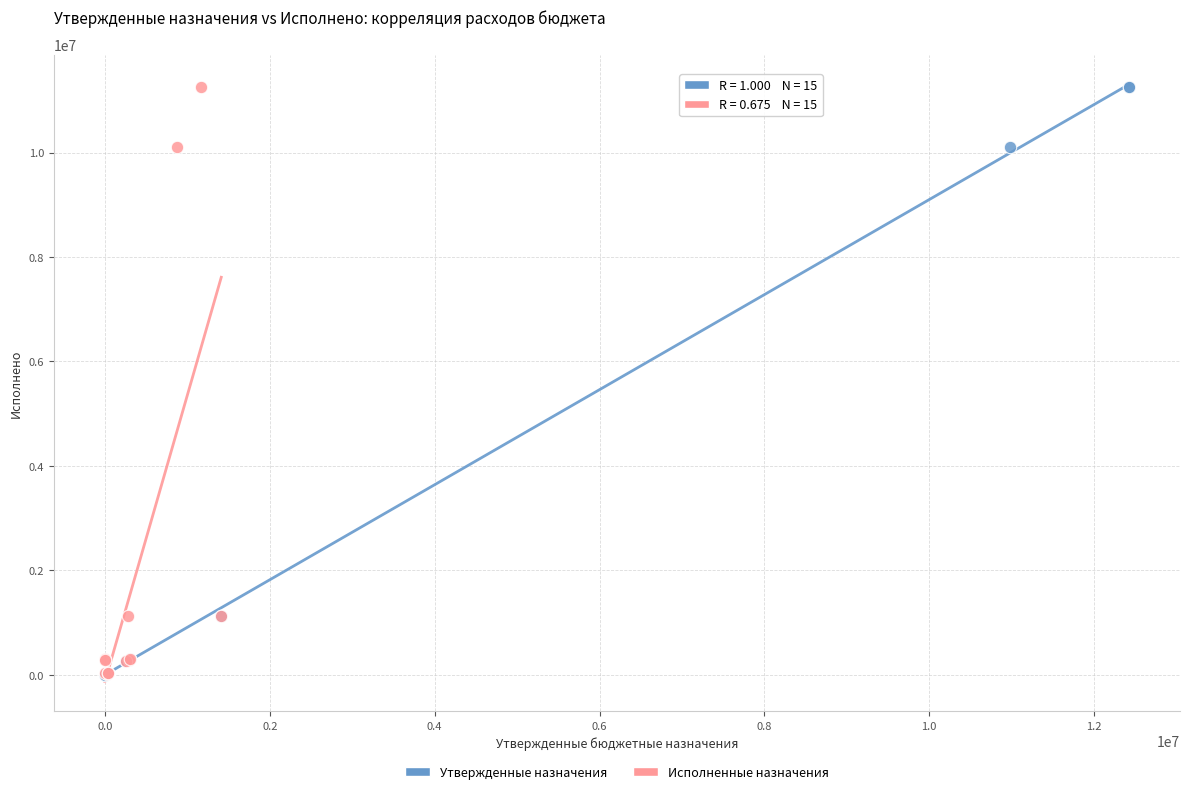

What are all the series names shown in the legend?

Утвержденные назначения, Исполненные назначения